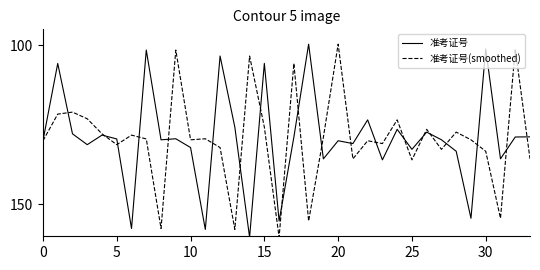

What is the minimum value shown in the chart?

99.7